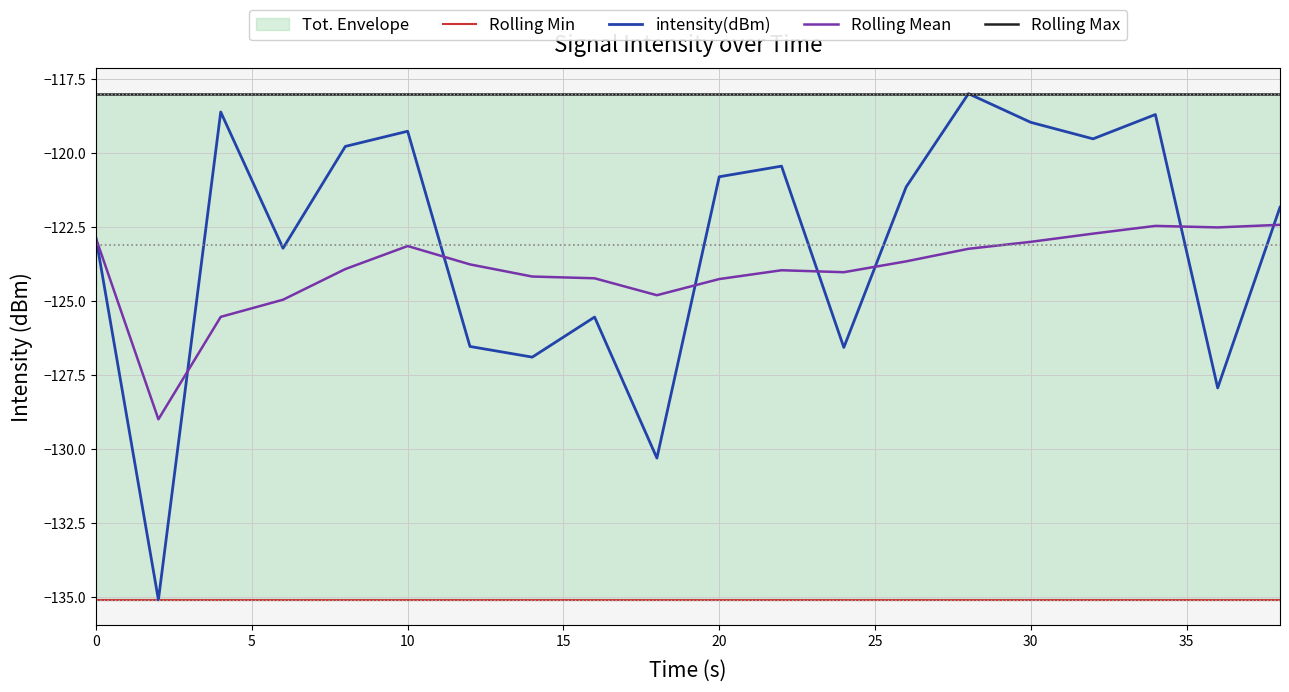

True or false: intensity(dBm) has a value of -122.9 at 0.

True